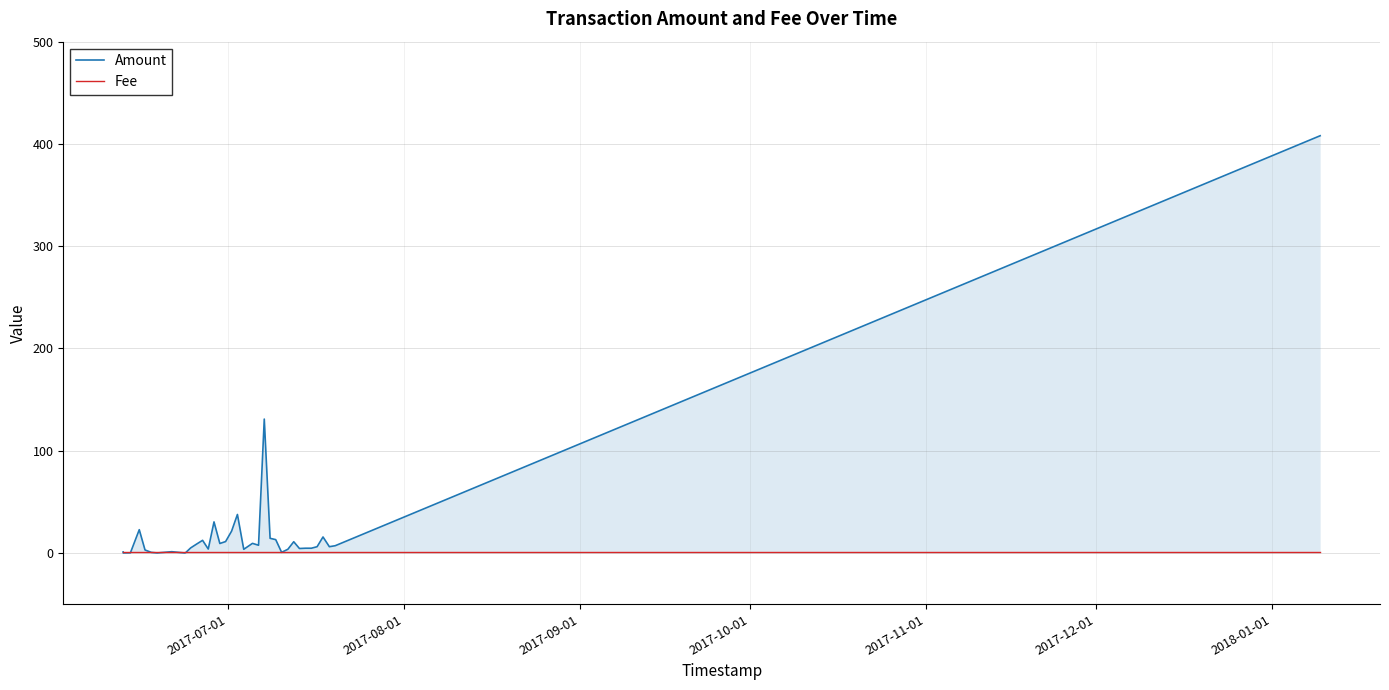

Which series has the widest spread of values?

Amount